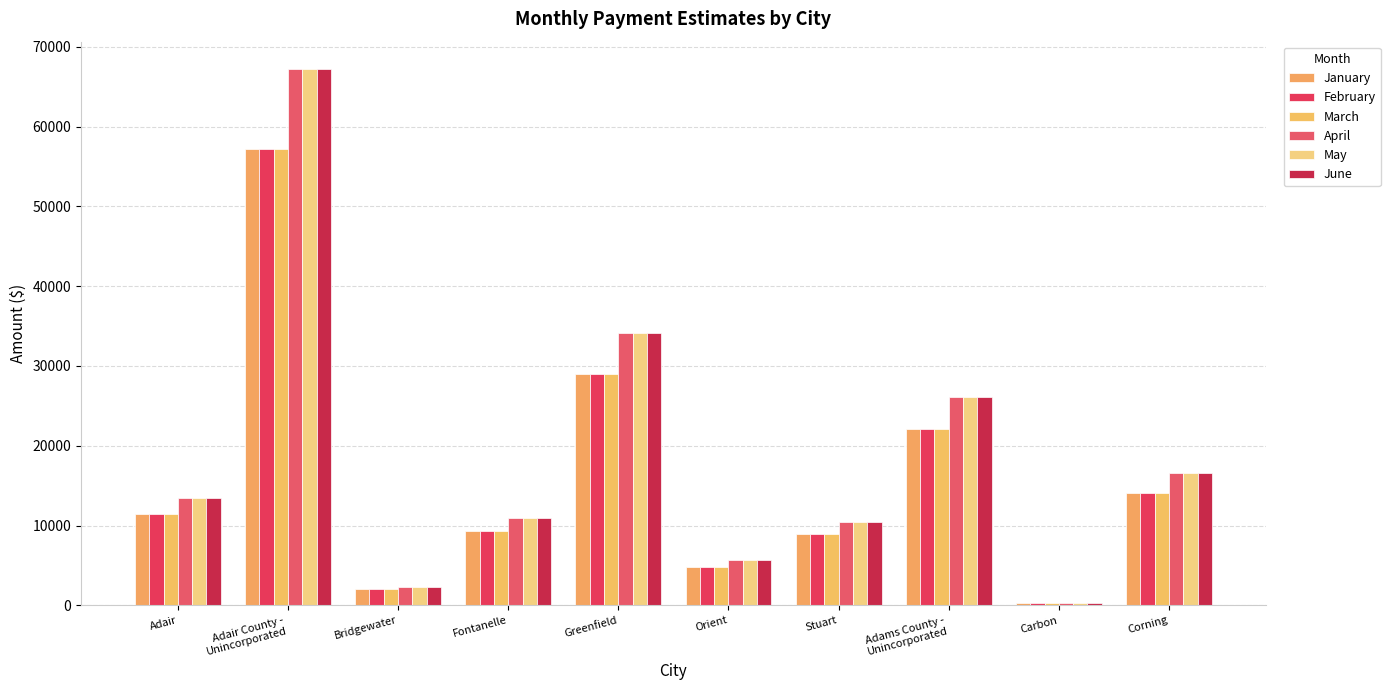

Is it true that February equals 9314.7 at Fontanelle?

True